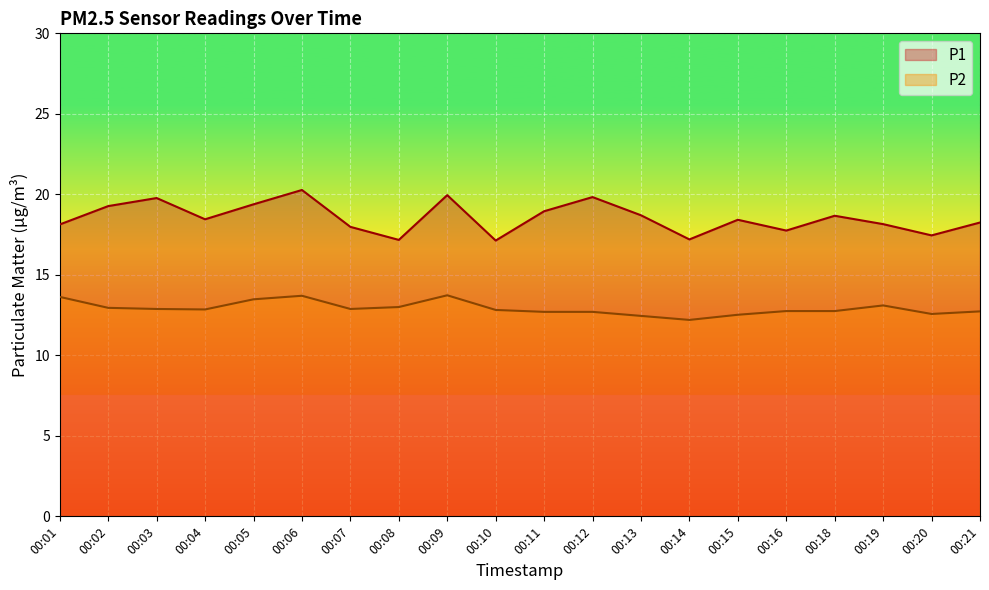

Which category has the lowest value in the P2 series?

00:14